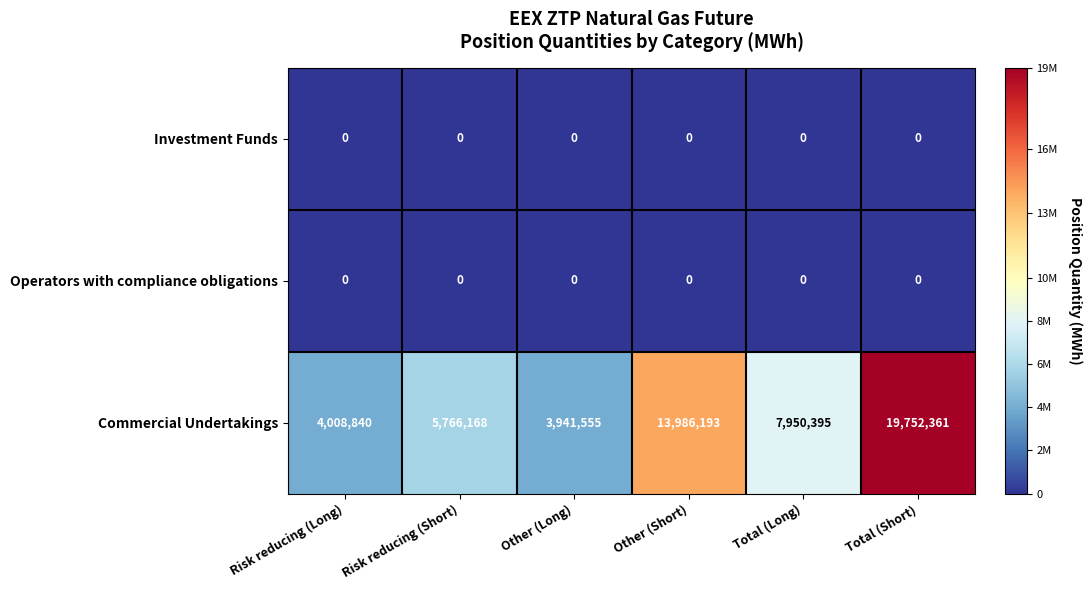

What value does the Commercial Undertakings series have at Other (Long), to the nearest 100?

3941600